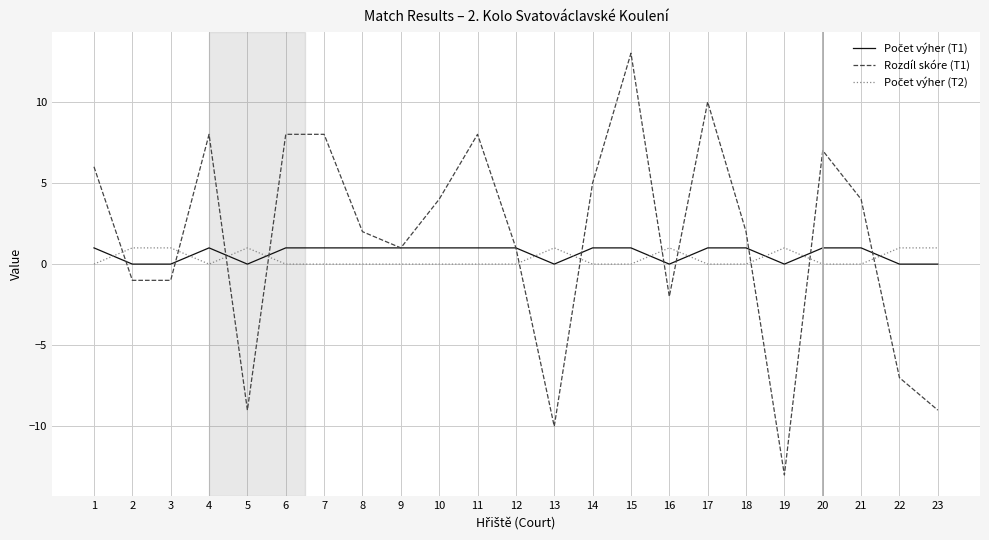

At which category is the sum across all series the highest?

15